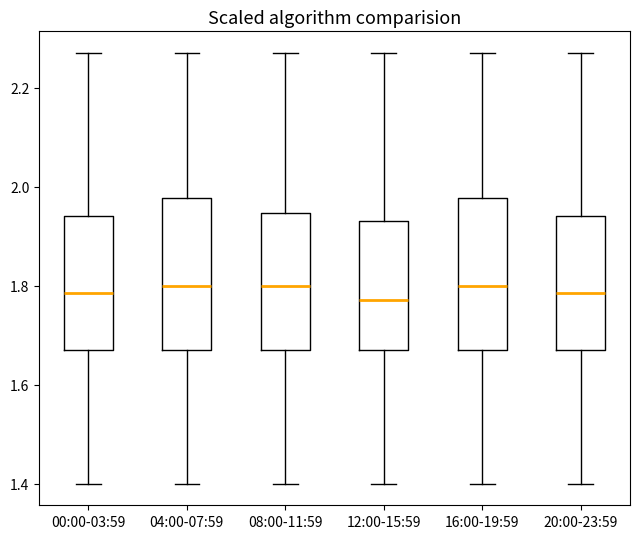

Where is the upper edge of the box for 04:00-07:59 on the y-axis? The values are not printed on the chart, so give them approximately, as read against the axis.

1.98